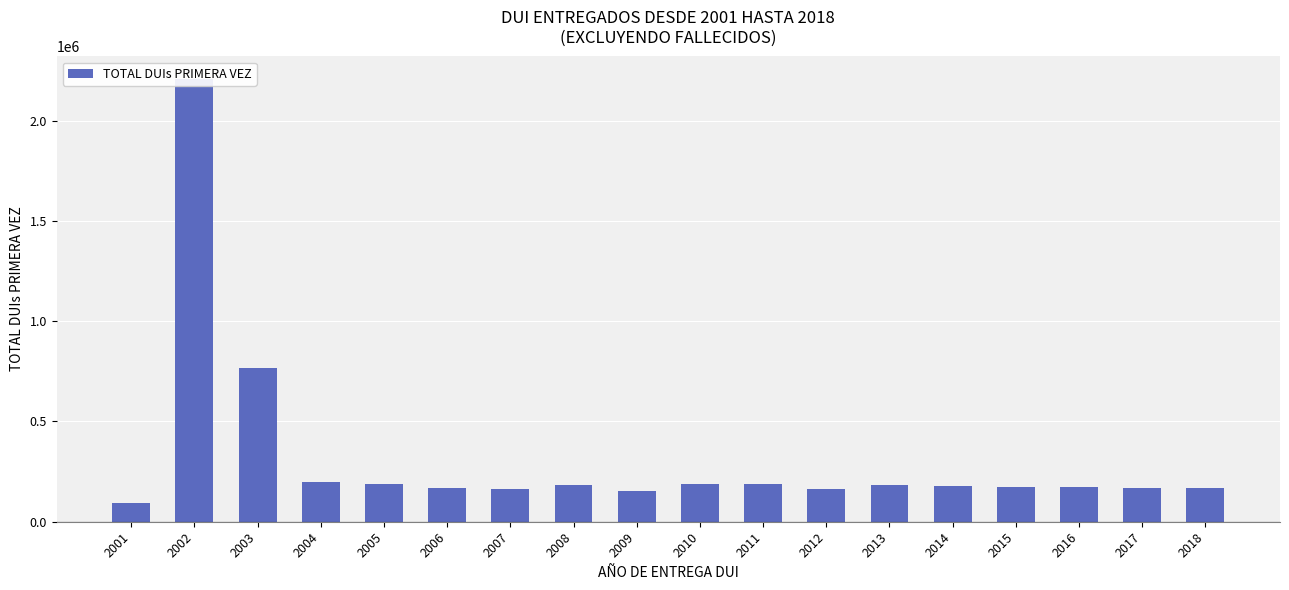

What is the difference between the maximum and minimum values?

2113148